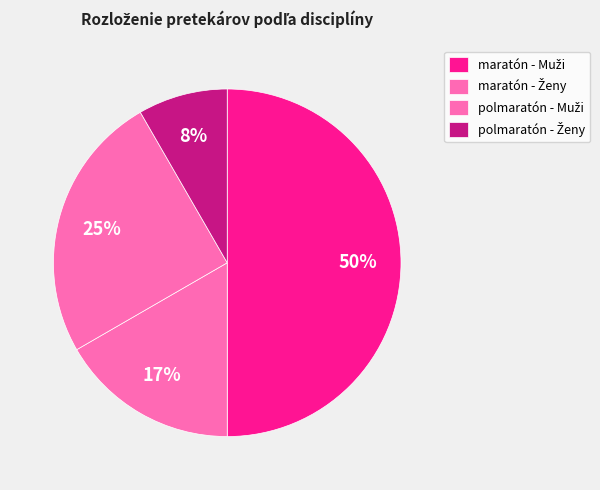

Is polmaratón - Muži the majority of the pie?

No